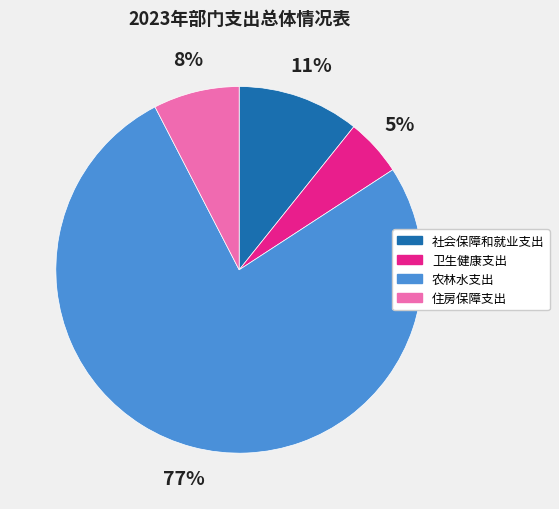

Does 社会保障和就业支出 represent more than half of the total?

No